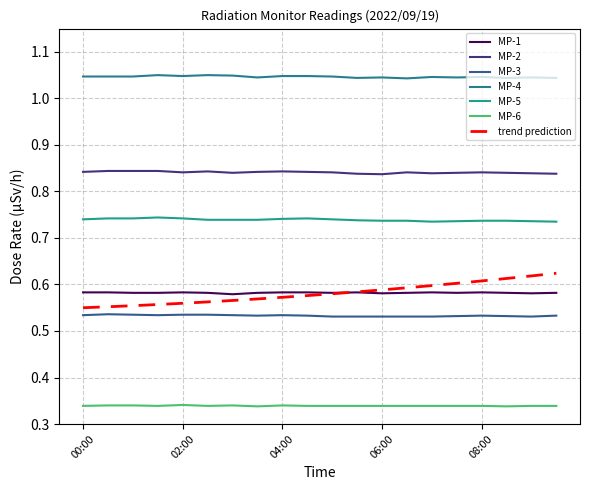

Which series changed the most between 01:00 and 07:30?

MP-5